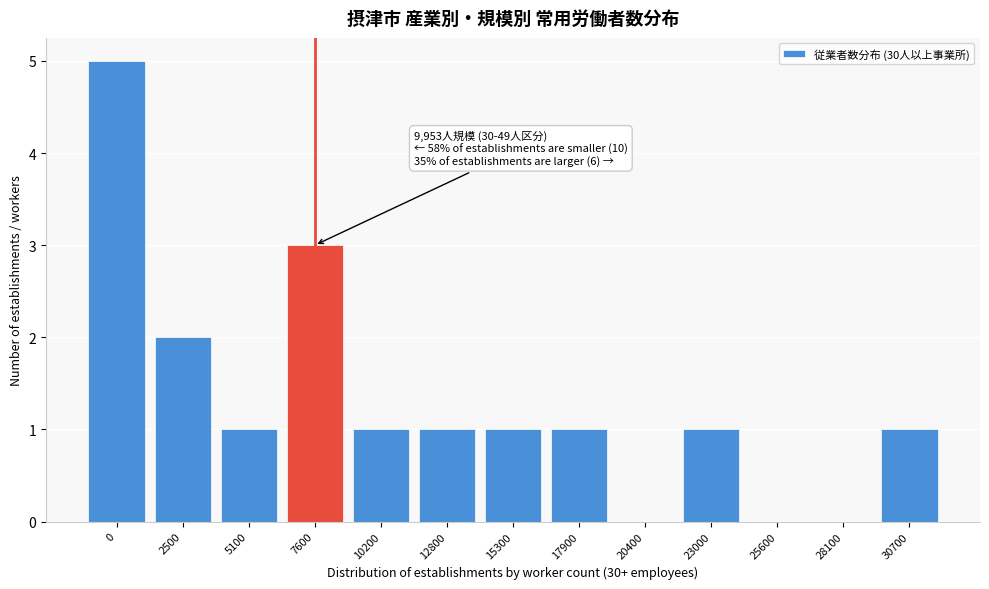

Reading left to right, list all the values displayed in this chart.

0=5	2500=2	5100=1	7600=3	10200=1	12800=1	15300=1	17900=1	20400=0	23000=1	25600=0	28100=0	30700=1